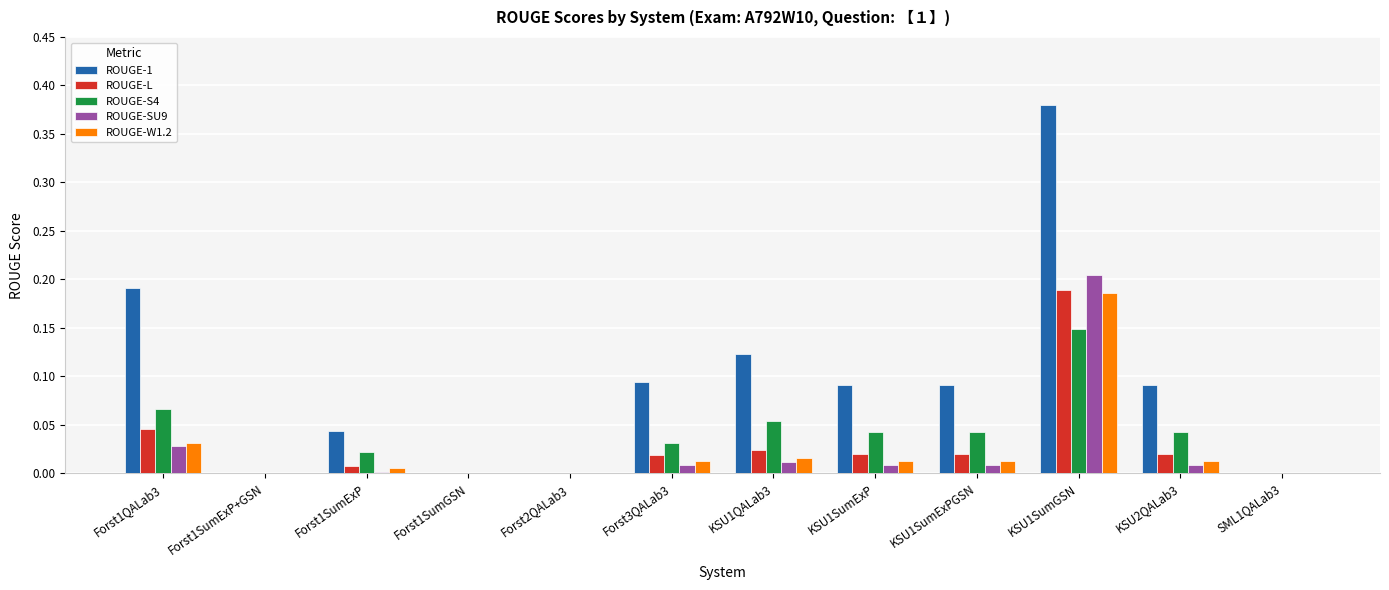

Which category has the highest value in the ROUGE-SU9 series?

KSU1SumGSN